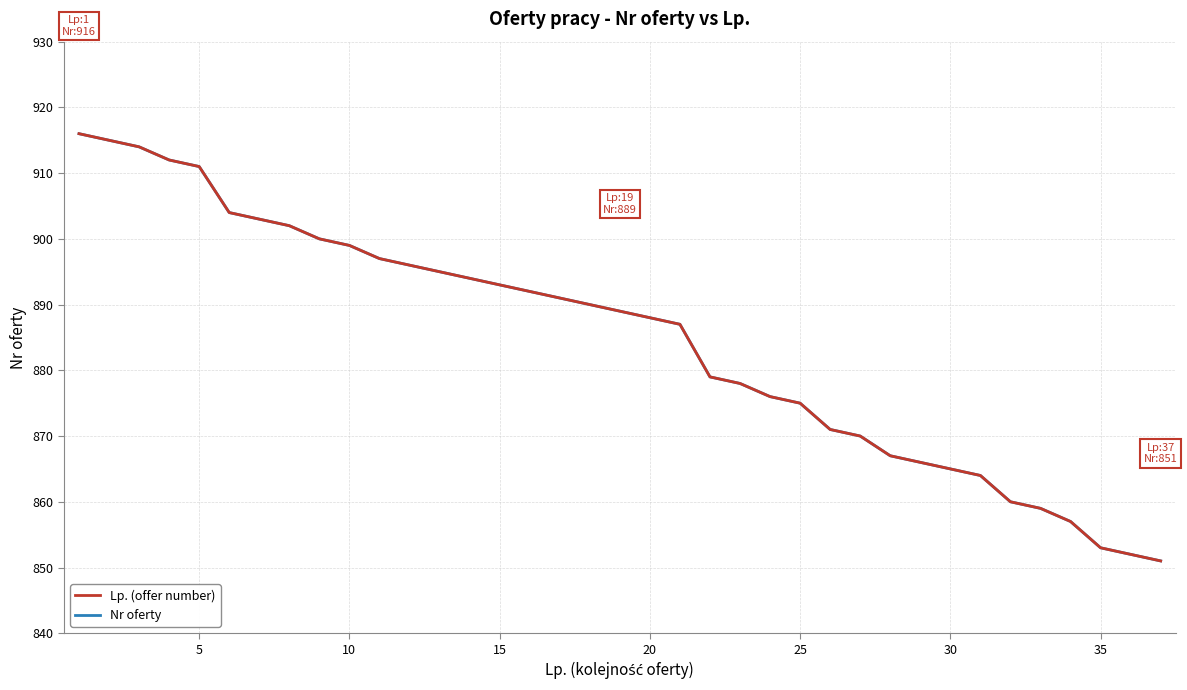

What is the sum of all Nr oferty values?

32731